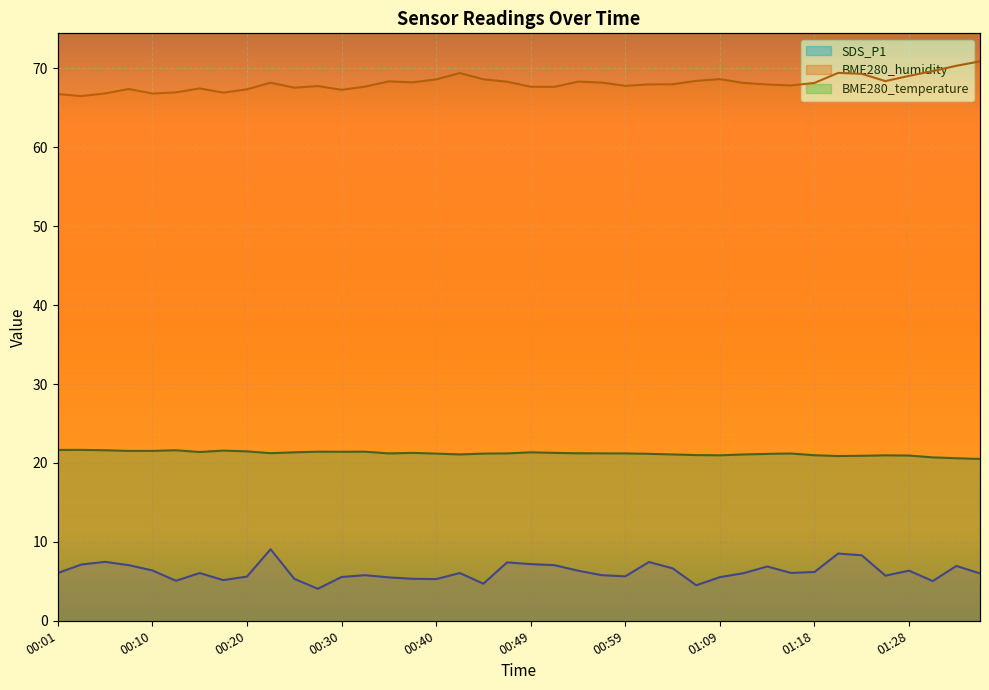

What is the difference between the highest and lowest values at 01:33?

63.4